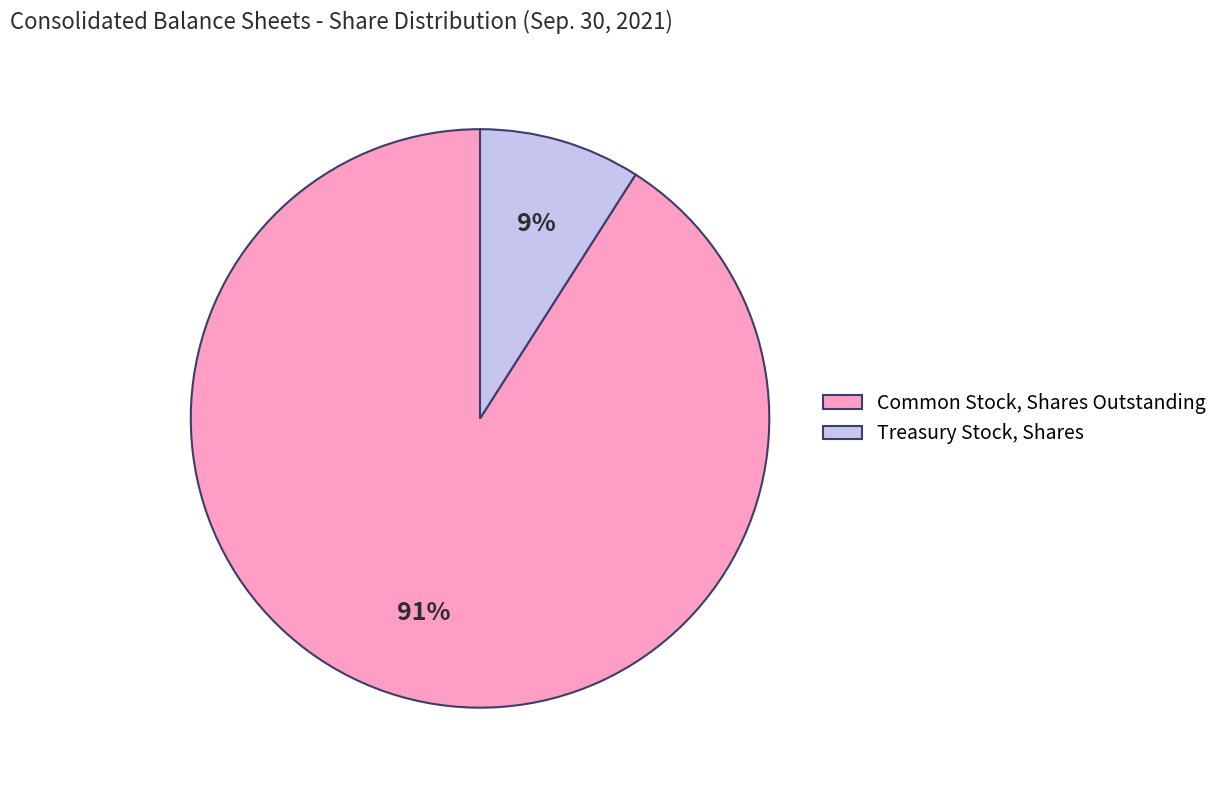

Is it true that Treasury Stock, Shares is 9% of the pie?

True